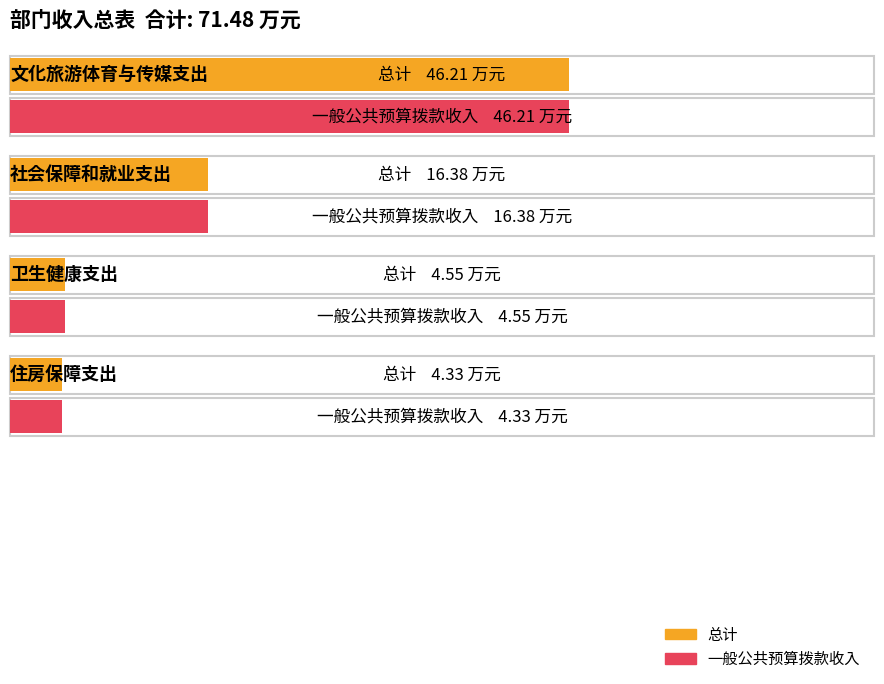

List the series in order of their peak value, highest first.

总计, 一般公共预算拨款收入